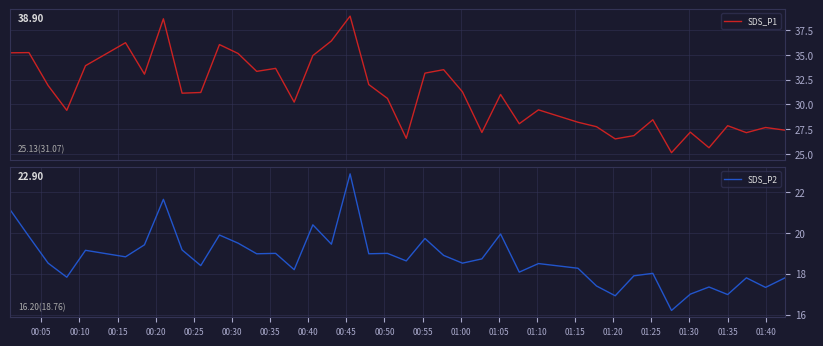

True or false: SDS_P1 and SDS_P2 intersect in this chart.

False